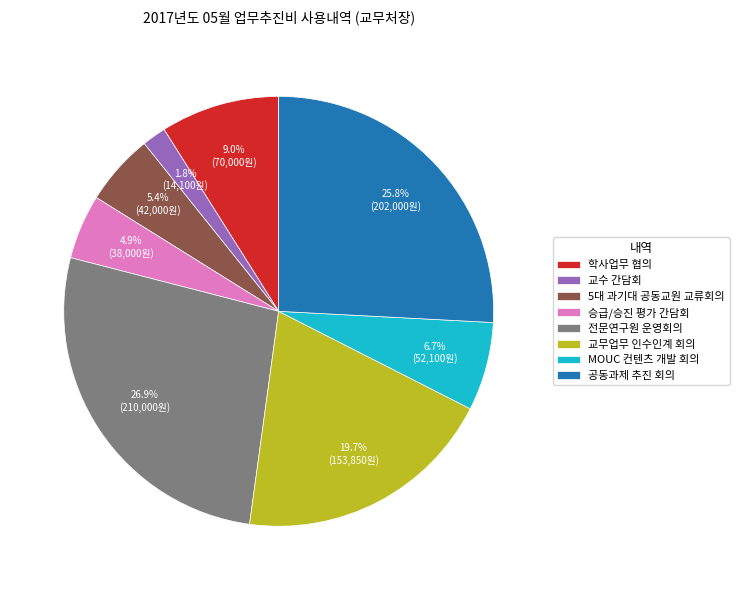

What percentage is NOT represented by 교무업무 인수인계 회의?

80.3%